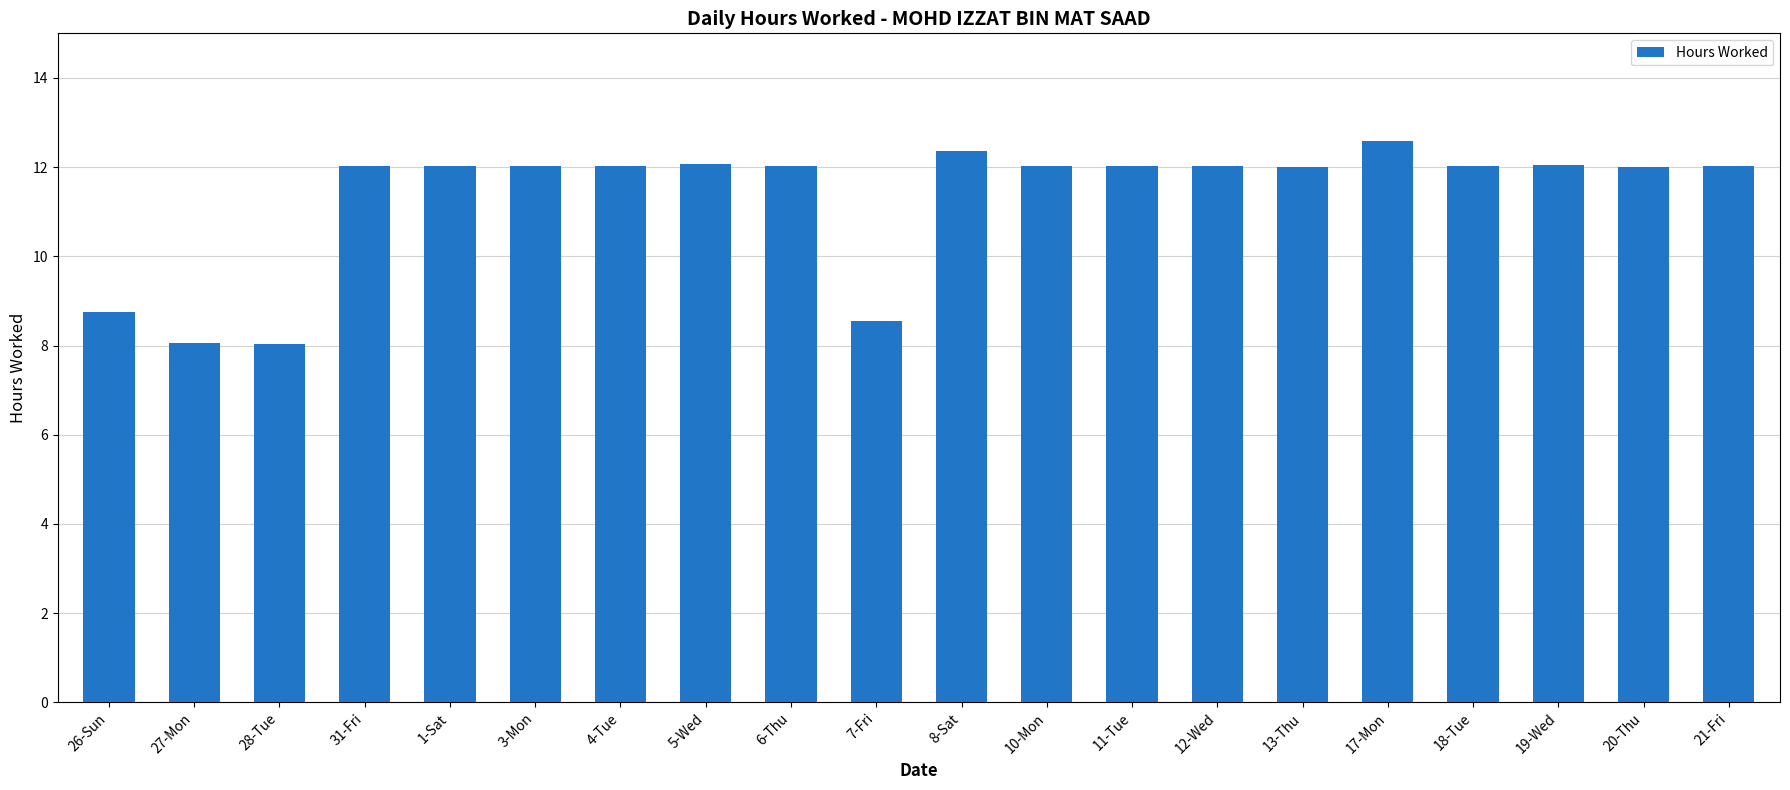

What is the difference between the maximum and minimum values?

4.6